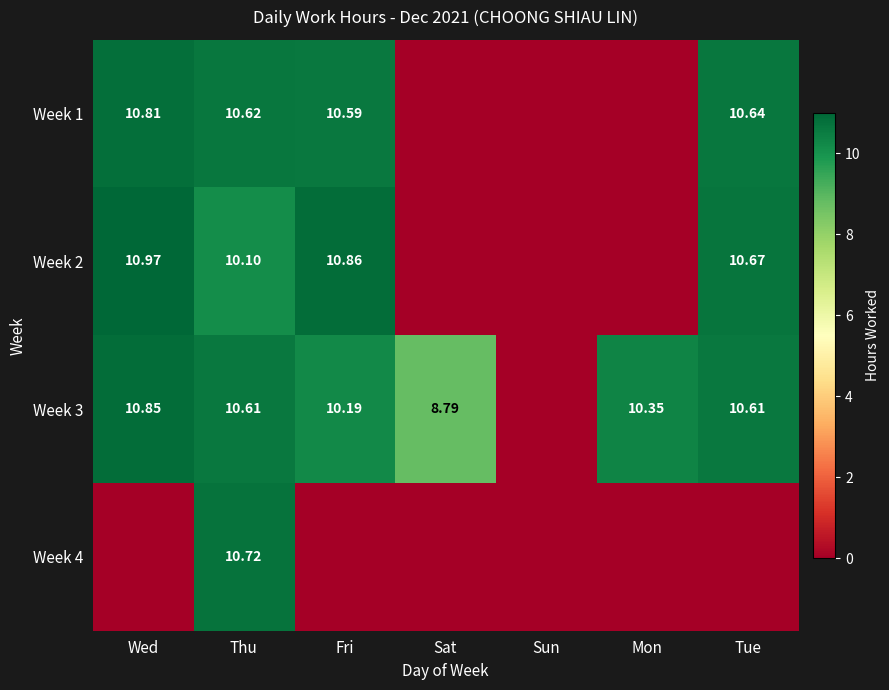

How many data points in Week 4 are above 0?

1